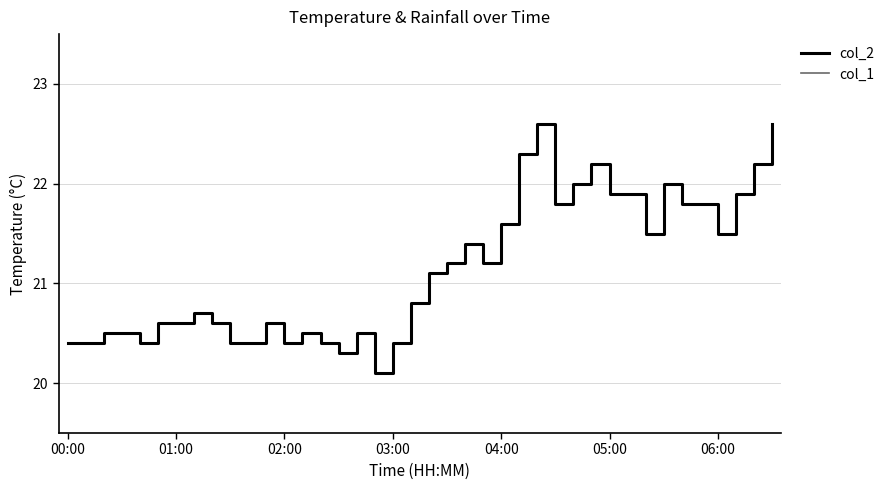

Is it true that col_2 equals 20.4 at 03:00?

True